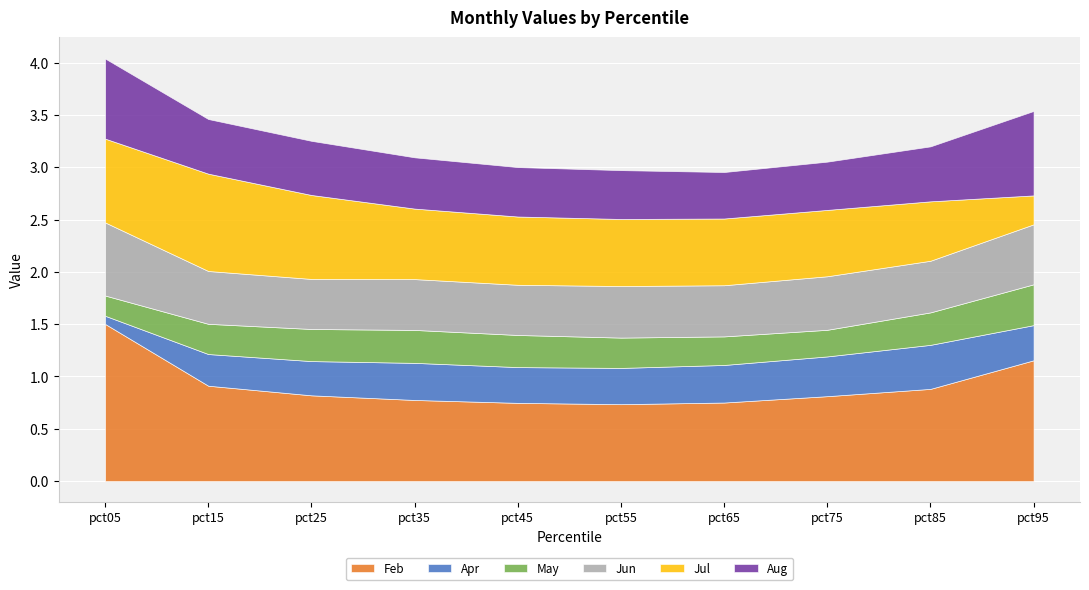

What is the total value across all series at pct15?

3.5